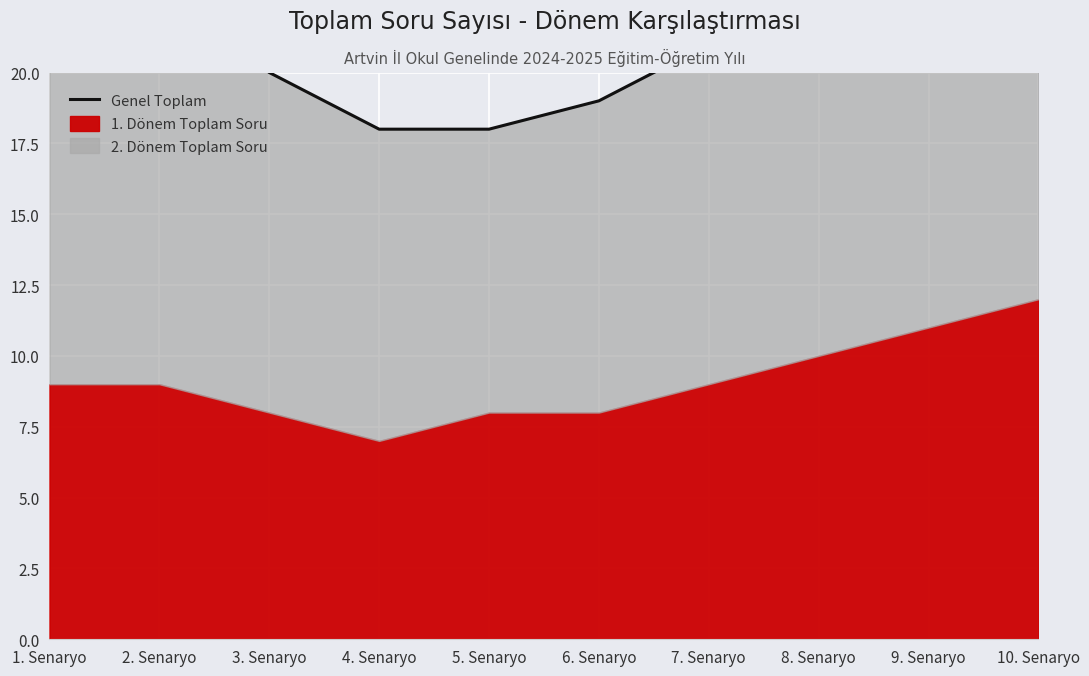

Reading right to left, extract all data points from this chart.

10. Senaryo=24	9. Senaryo=23	8. Senaryo=22	7. Senaryo=21	6. Senaryo=19	5. Senaryo=18	4. Senaryo=18	3. Senaryo=20	2. Senaryo=23	1. Senaryo=23